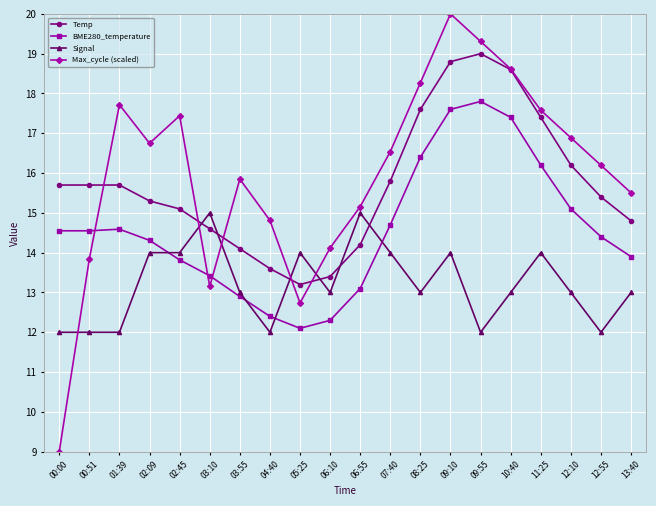

Which series has the largest total across all categories?

Max_cycle (scaled)